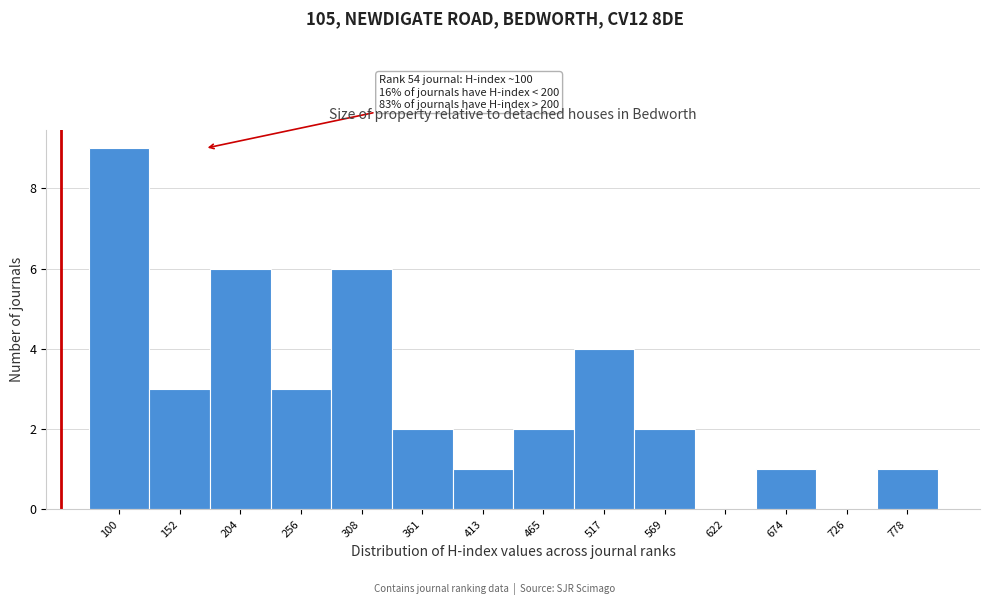

Reading left to right, what are all the values shown in this chart?

100=9	152=3	204=6	256=3	308=6	361=2	413=1	465=2	517=4	569=2	622=0	674=1	726=0	778=1